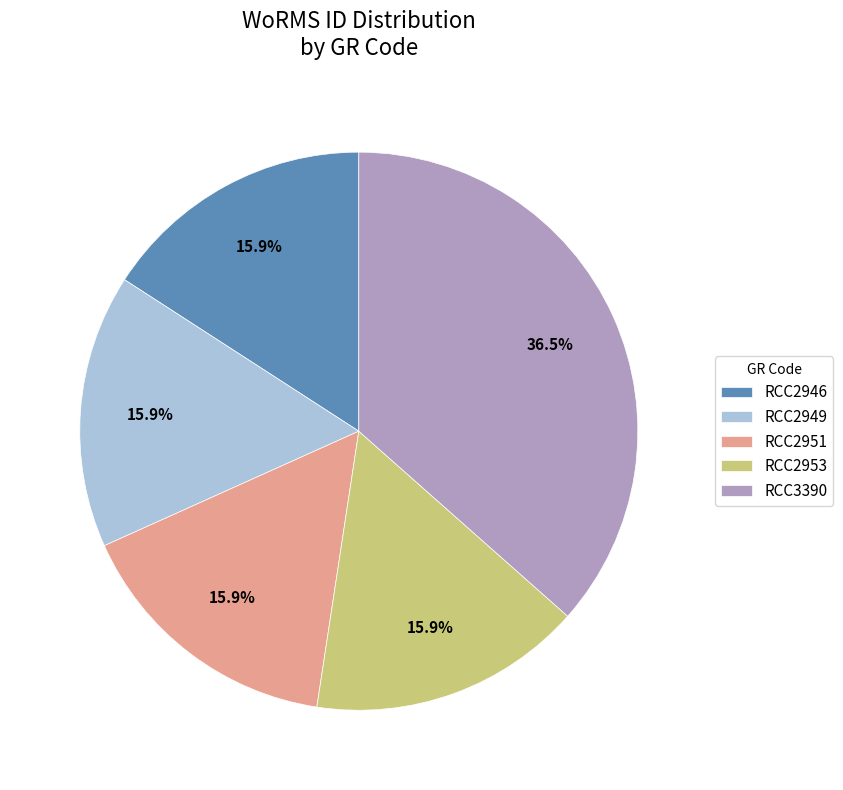

Combined, do RCC2946 and RCC3390 account for over 50%?

Yes